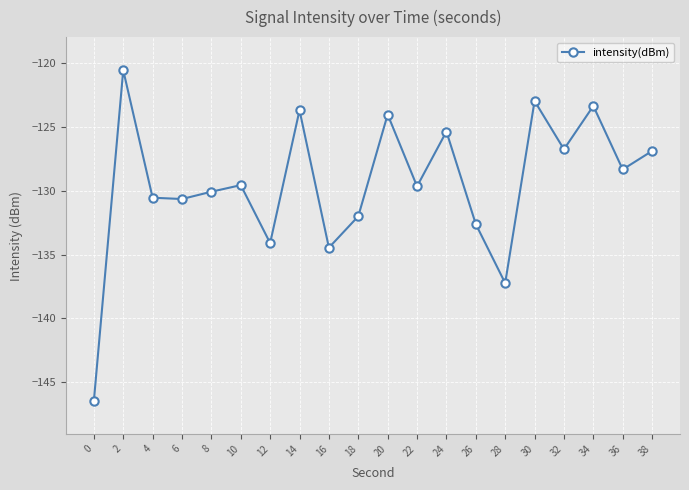

What is the smallest value displayed?

-146.5